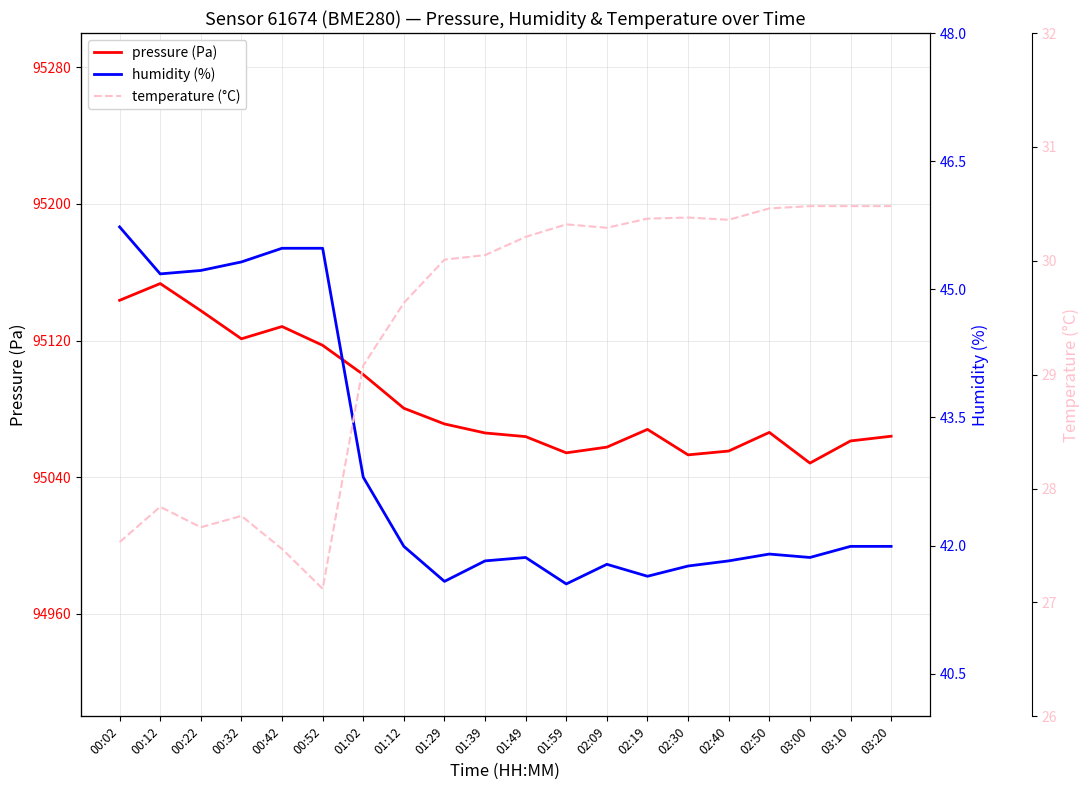

Is it true that temperature (°C) equals 11.7 at 00:32?

False